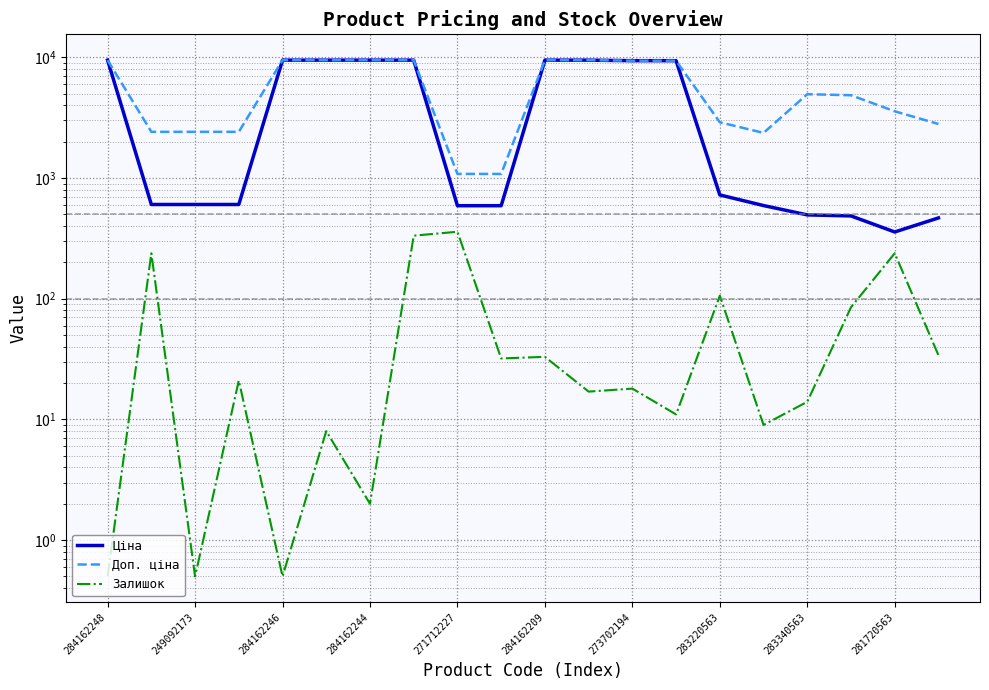

How many data points does each series have?

20